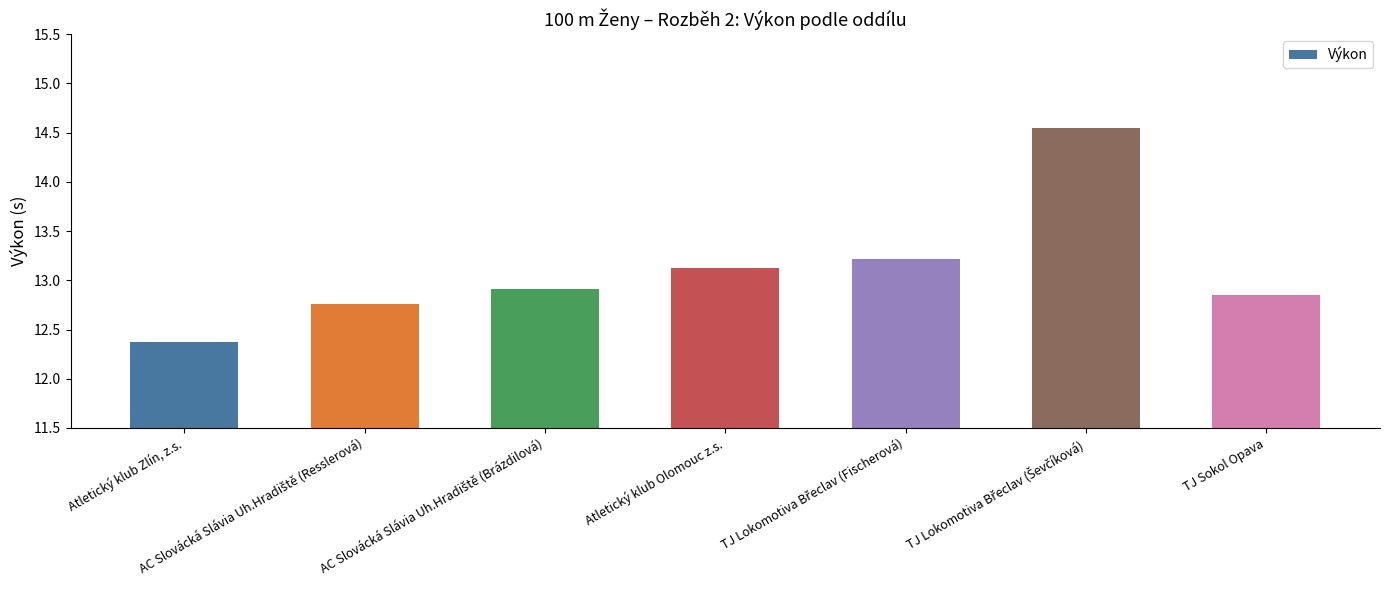

What is the smallest value displayed?

12.4